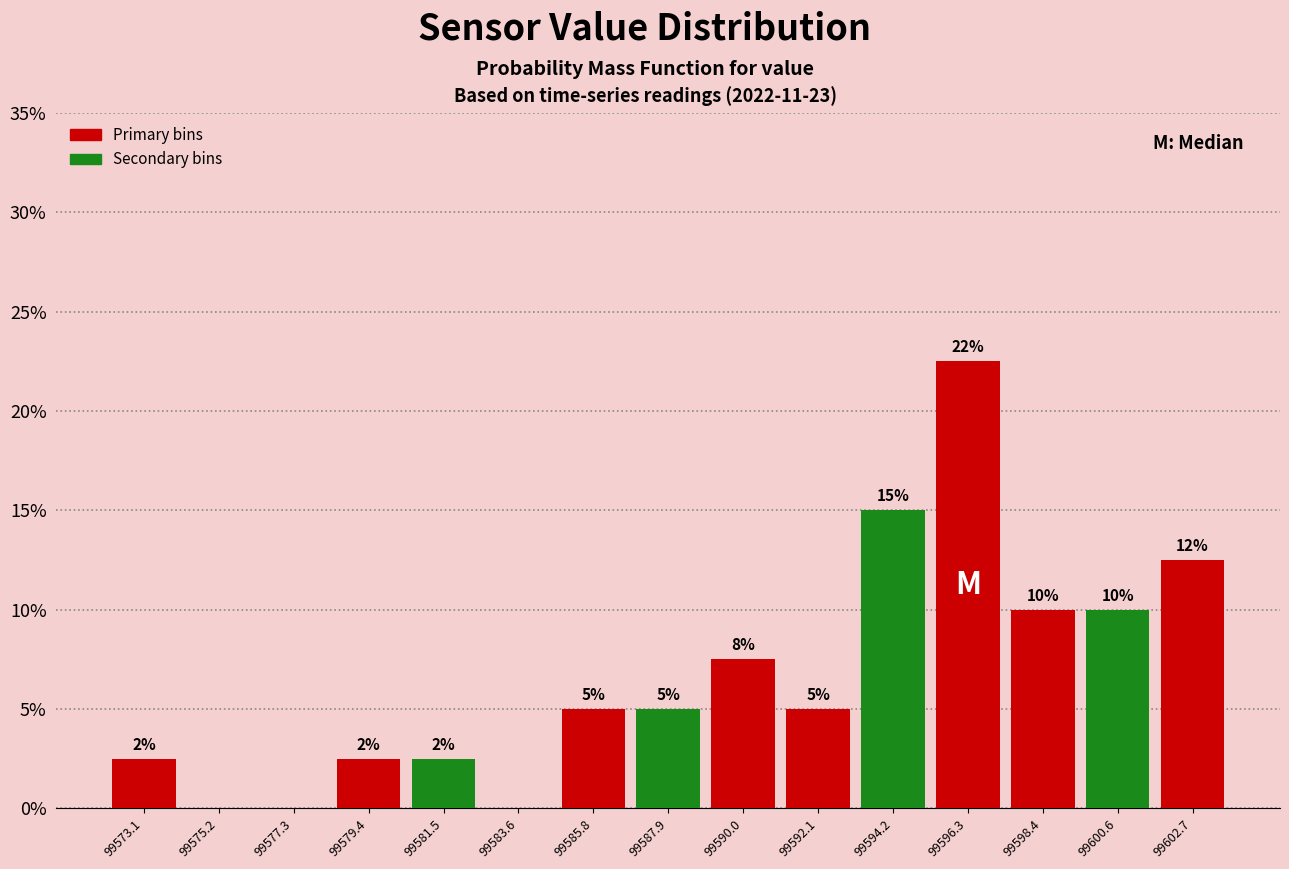

Over which range of the x-axis is the bar tallest?

99595.5 to 99597.5